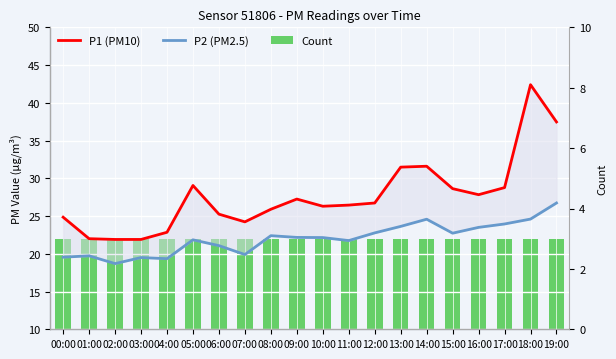

The value of P2 (PM2.5) at 16:00 is 23.5. True or false?

True